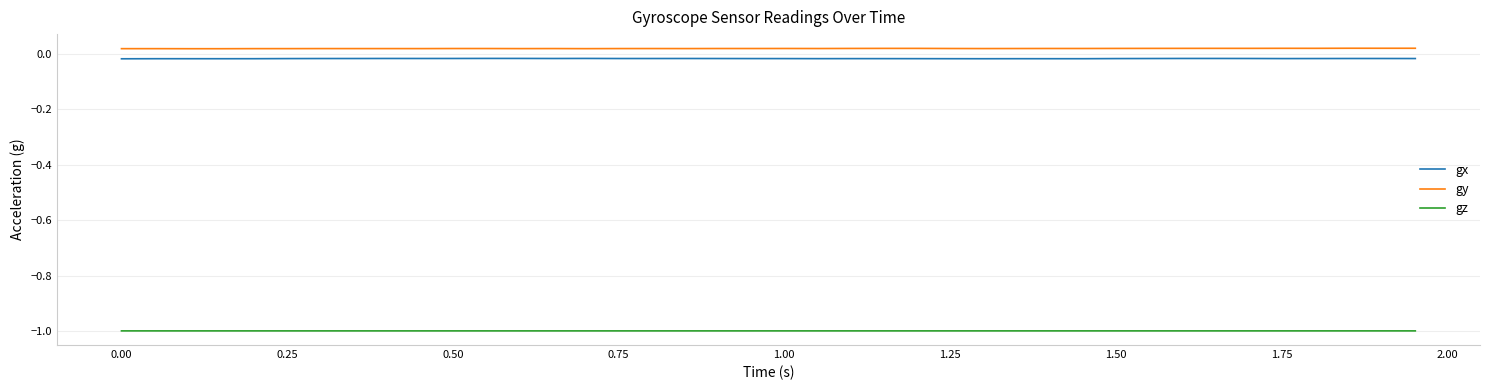

In gx, how many points are higher than both neighbors (excluding endpoints)?

9